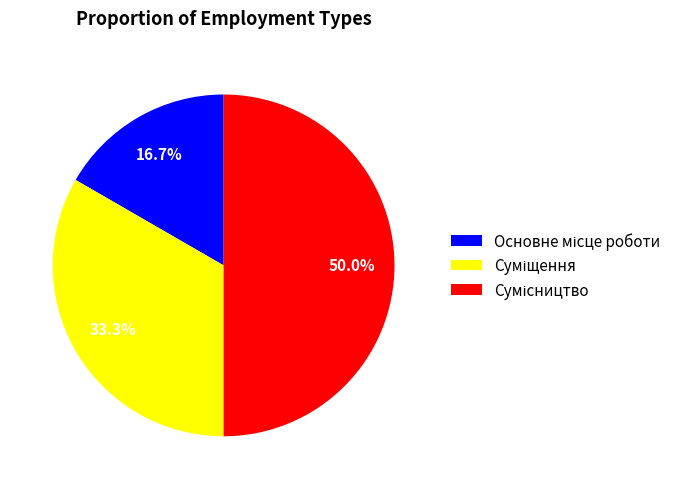

Approximately how many times larger is the value at Сумісництво compared to Основне місце роботи?

3.0